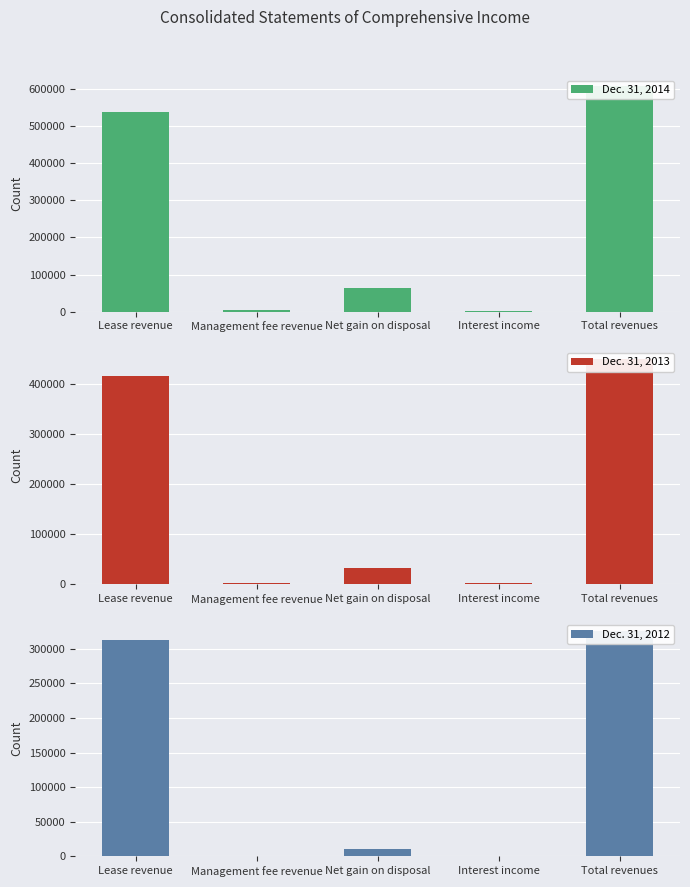

Reading left to right, transcribe all the data shown in this chart.

Dec. 31, 2014: Lease revenue=537547	Management fee revenue=3366	Net gain on disposal=64409	Interest income=696	Total revenues=606018
Dec. 31, 2013: Lease revenue=415006	Management fee revenue=2468	Net gain on disposal=31051	Interest income=1248	Total revenues=449773
Dec. 31, 2012: Lease revenue=312744	Management fee revenue=691	Net gain on disposal=11267	Interest income=1195	Total revenues=325897